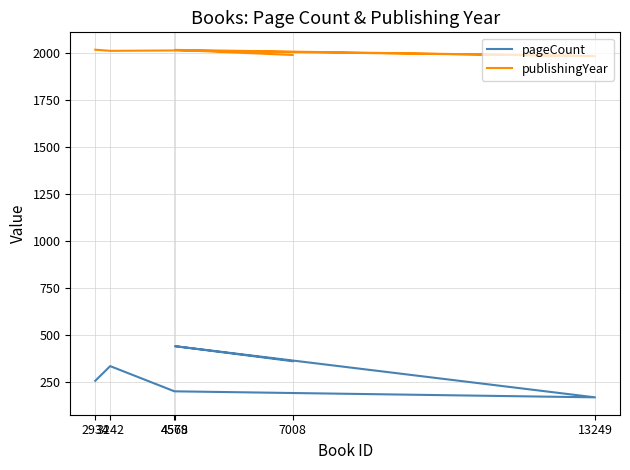

True or false: pageCount and publishingYear cross at least once.

False